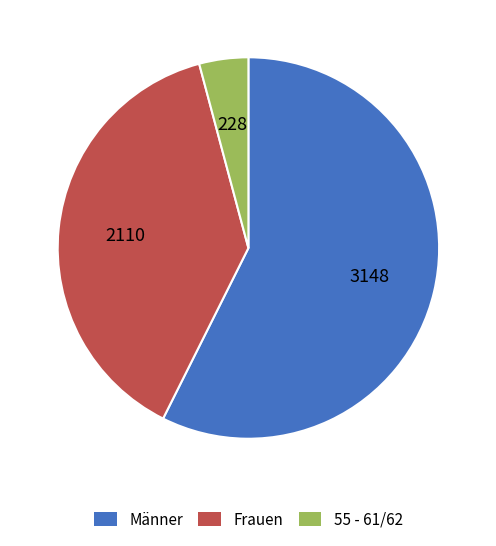

Is there any slice that represents more than half of the pie?

Yes